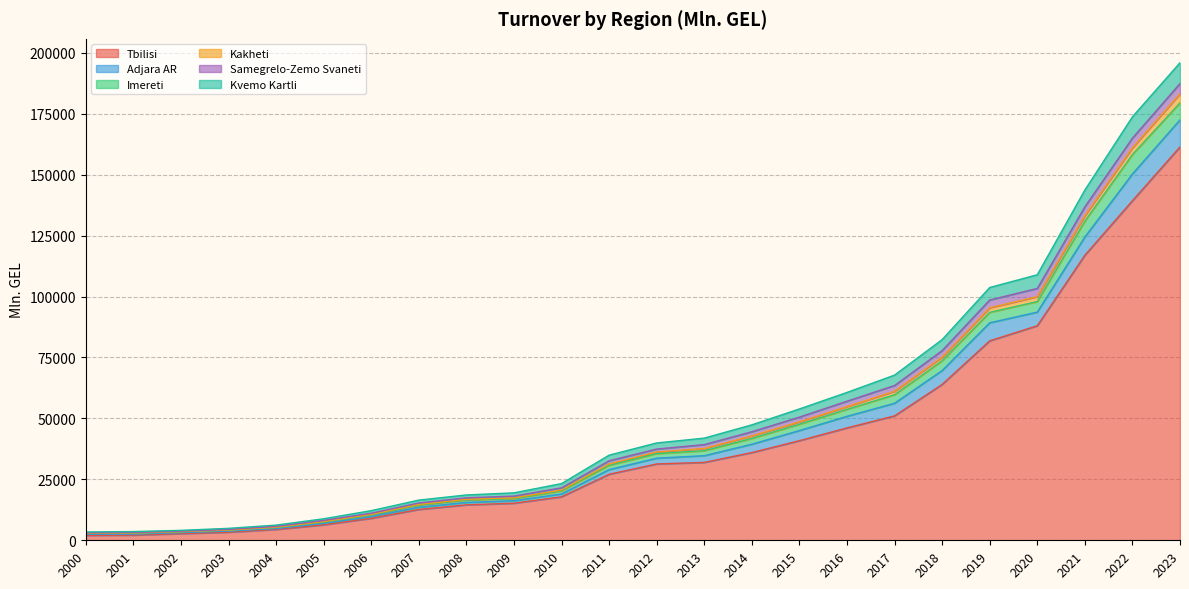

What is the sum of the Tbilisi values at 2019 and 2021?

198801.1